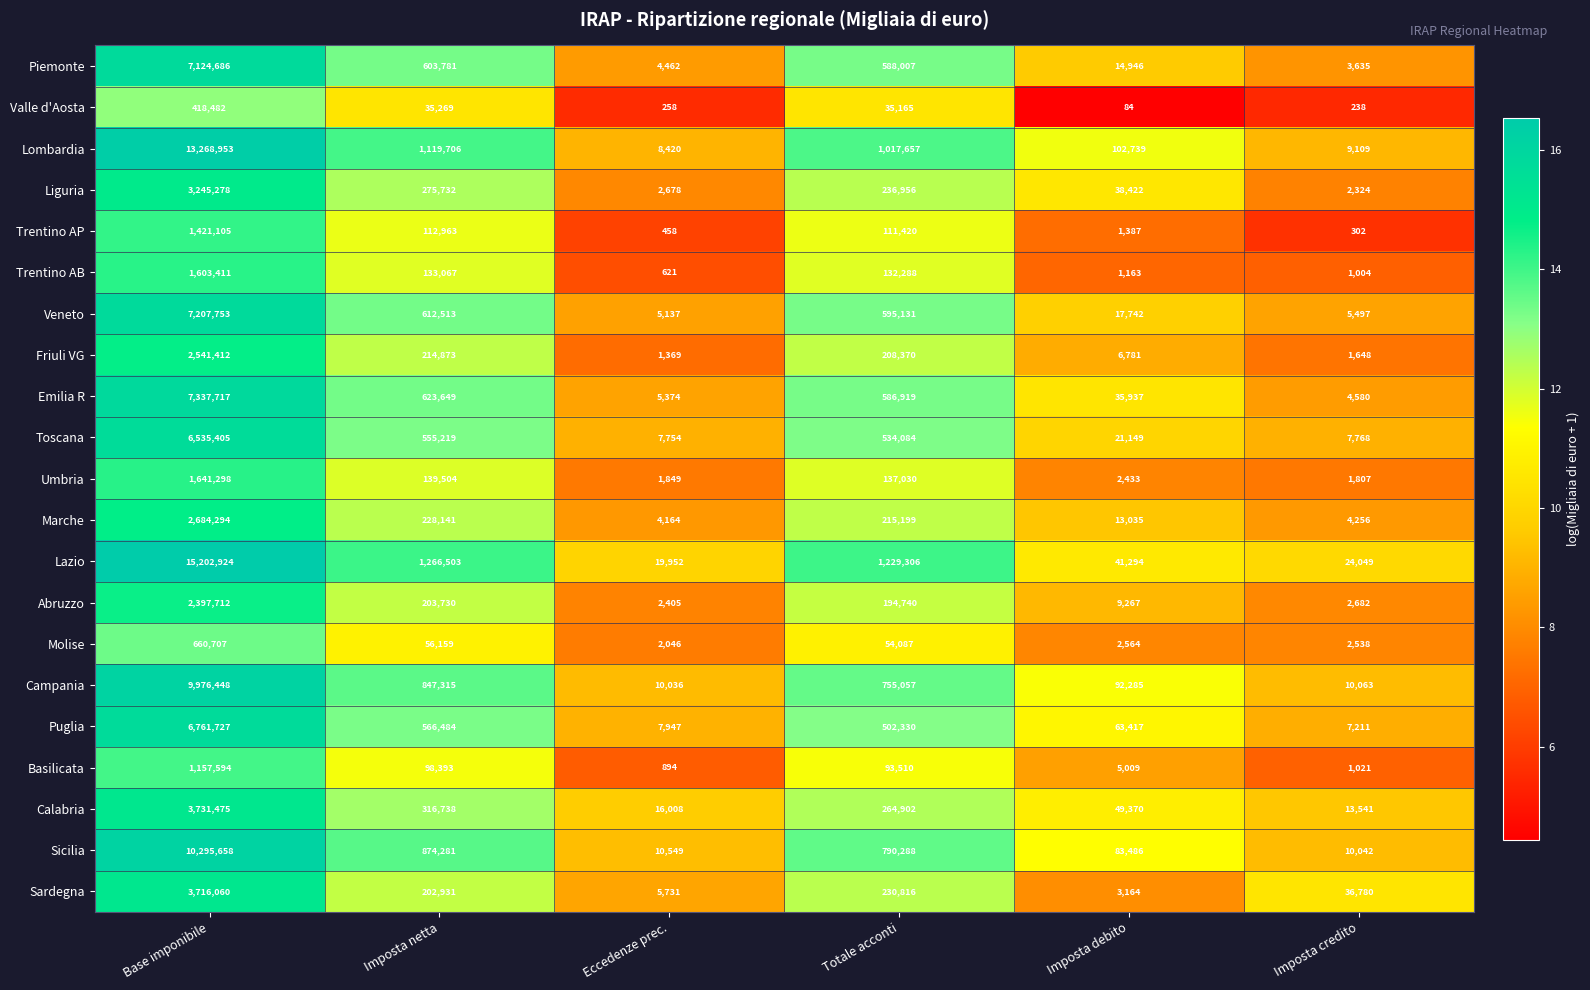

The Abruzzo series shows 125770 at Imposta netta. True or false?

False